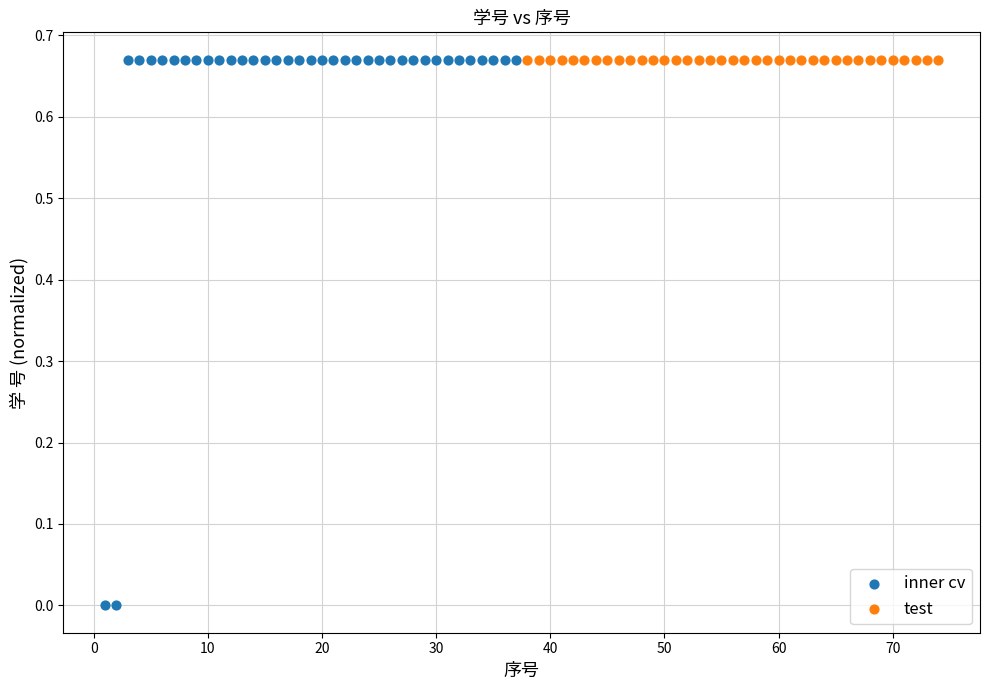

Which series has the widest spread of Y values?

inner cv